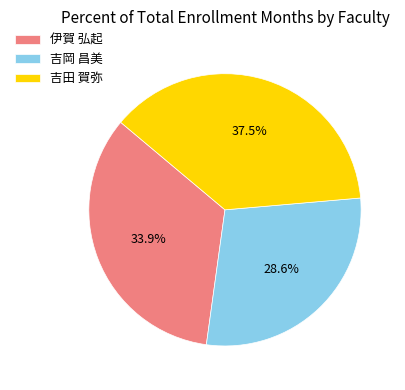

What is the largest slice in the pie chart?

吉田 賀弥